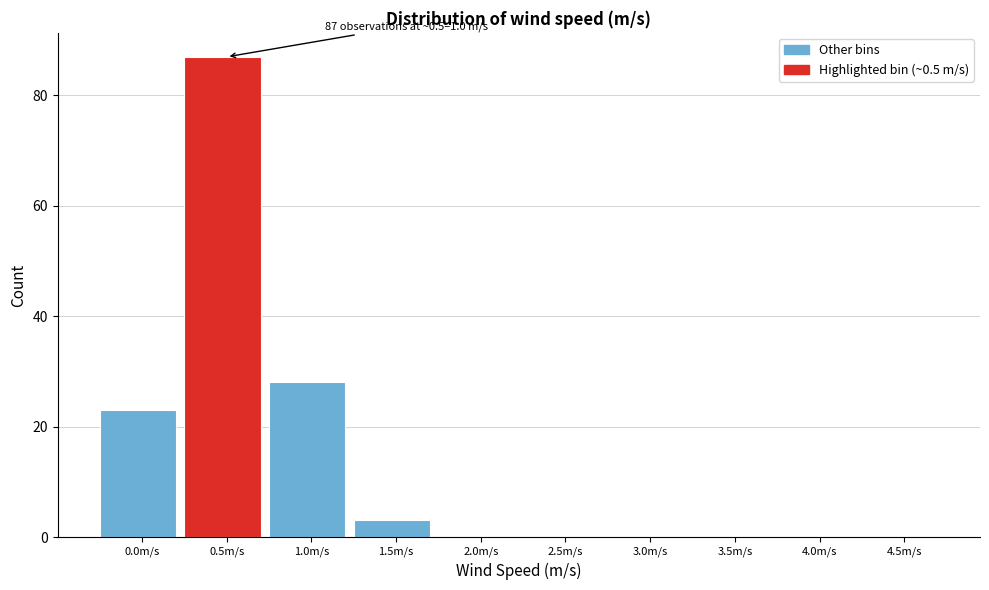

Reading left to right, list all the values displayed in this chart.

0.0m/s=23	0.5m/s=87	1.0m/s=28	1.5m/s=3	2.0m/s=0	2.5m/s=0	3.0m/s=0	3.5m/s=0	4.0m/s=0	4.5m/s=0